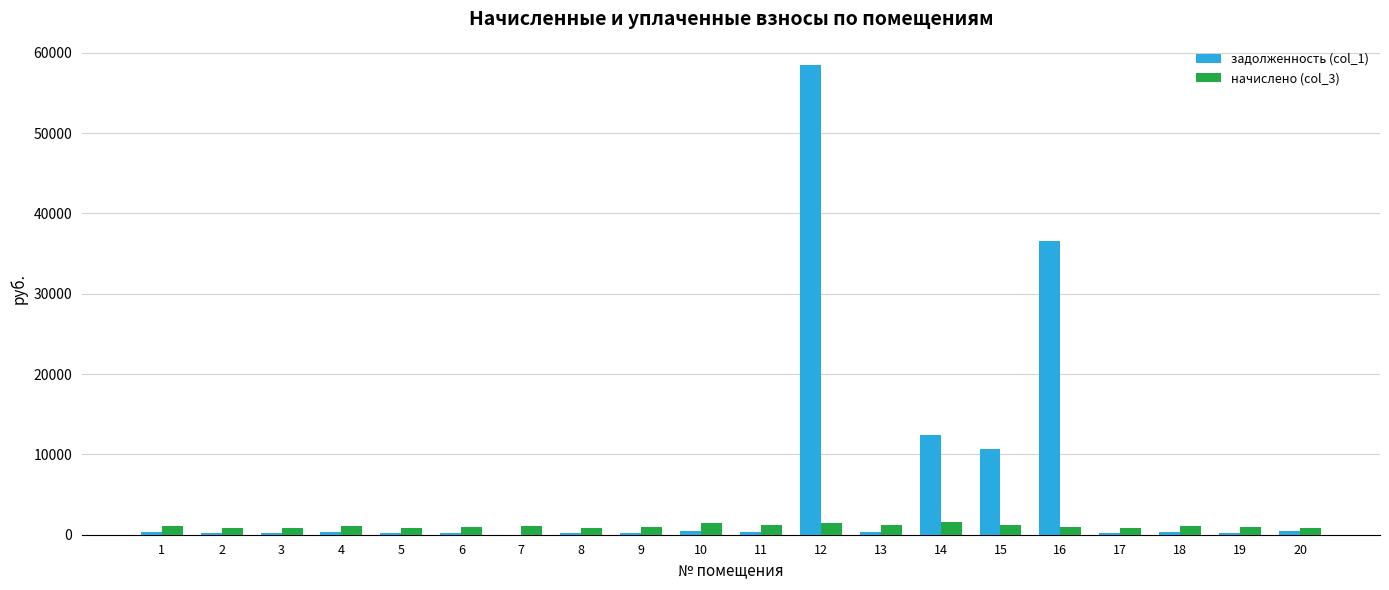

At which category is the sum across all series the highest?

12